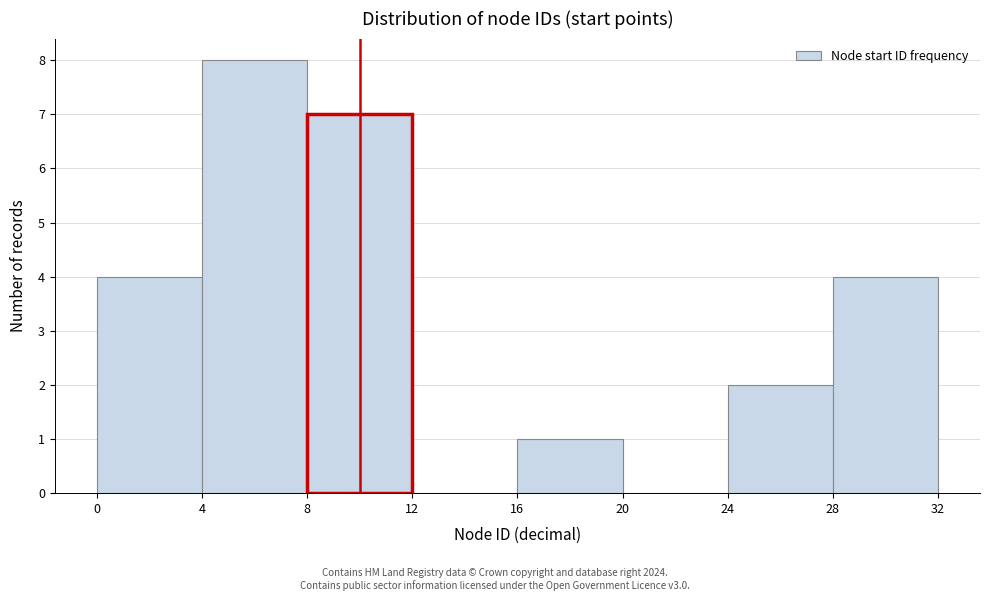

How tall is the bar that spans 4 to 8 on the x-axis? The values are not printed on the chart, so give them approximately, as read against the axis.

8